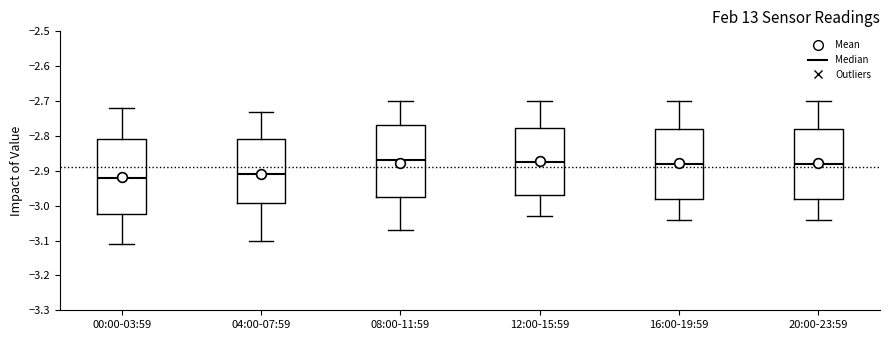

Reading left to right, read every box against the y-axis: the position of its median line, the range the box covers, and the ends of its whiskers. The values are not printed on the chart, so give them approximately, as read against the axis.

00:00-03:59: median -2.92, box -3.02 to -2.81, whiskers -3.11 to -2.72
04:00-07:59: median -2.91, box -2.99 to -2.81, whiskers -3.10 to -2.73
08:00-11:59: median -2.87, box -2.97 to -2.77, whiskers -3.07 to -2.70
12:00-15:59: median -2.87, box -2.97 to -2.78, whiskers -3.03 to -2.70
16:00-19:59: median -2.88, box -2.98 to -2.78, whiskers -3.04 to -2.70
20:00-23:59: median -2.88, box -2.98 to -2.78, whiskers -3.04 to -2.70